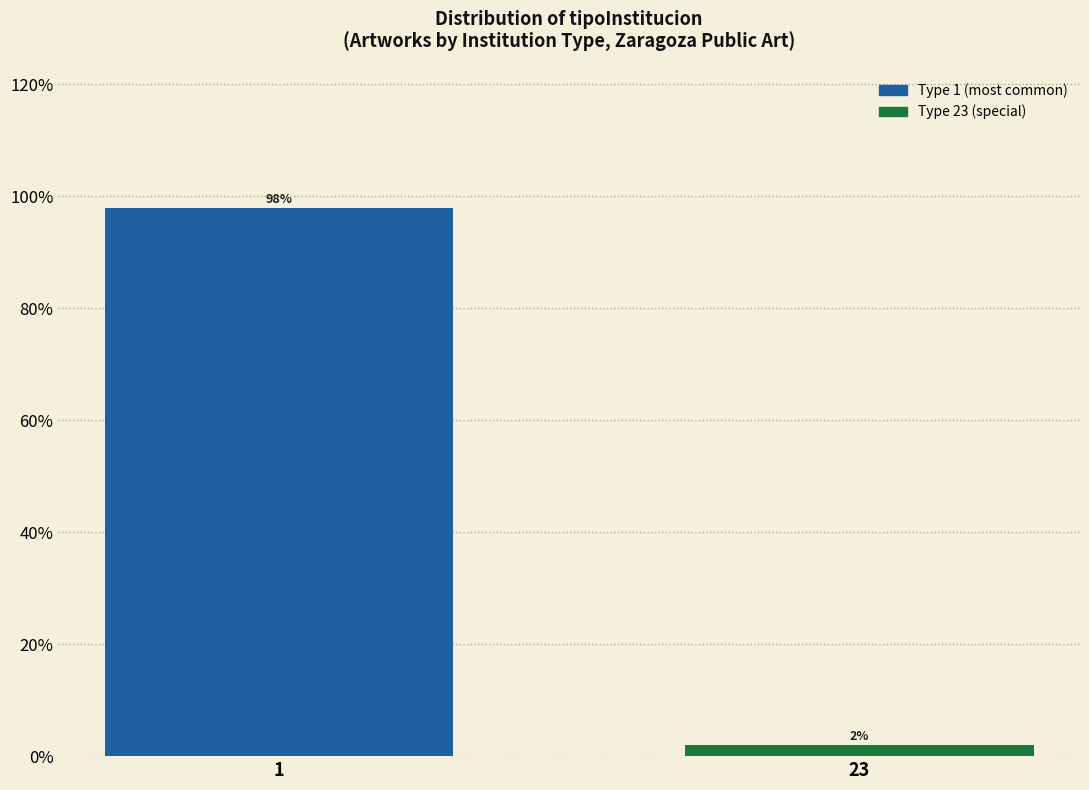

Reading left to right, extract all data points from this chart.

98	2